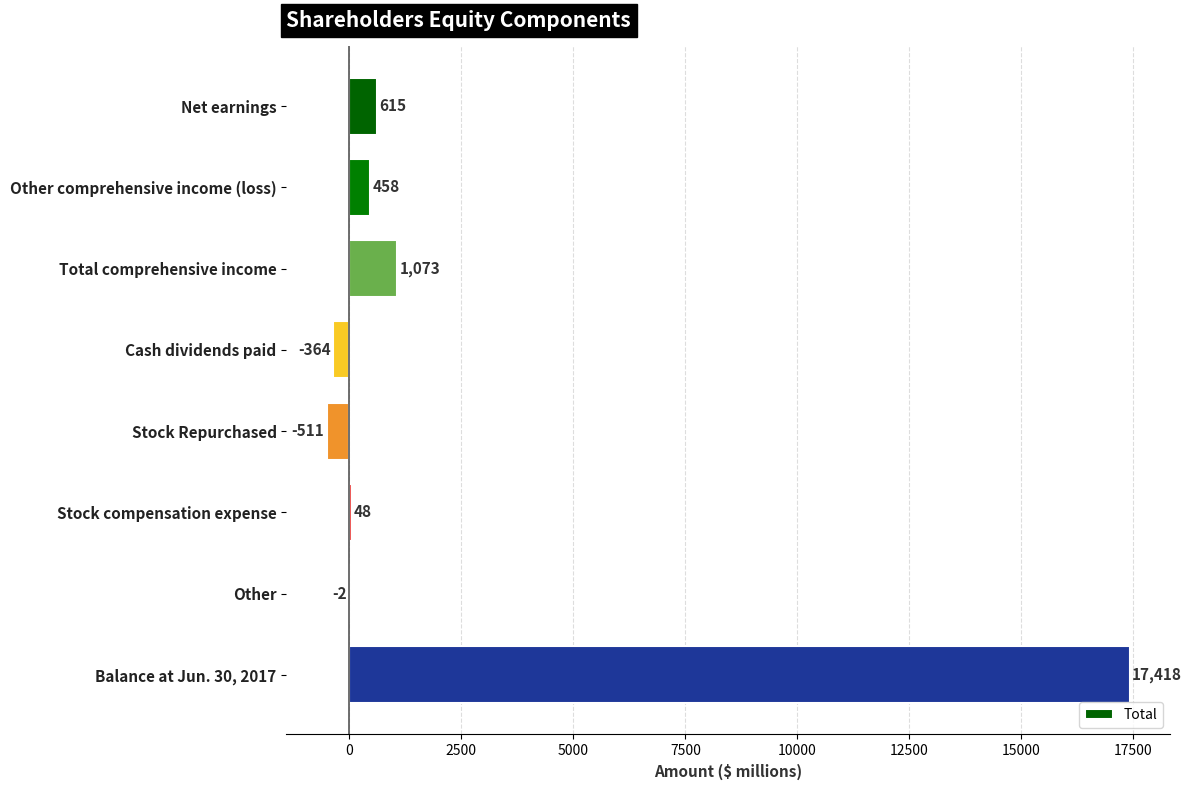

Between Balance at Jun. 30, 2017 and Total comprehensive income, which is larger?

Balance at Jun. 30, 2017